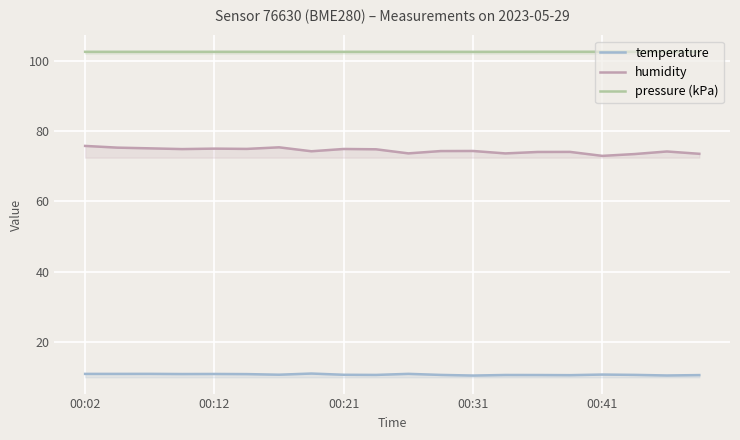

Which series has the widest spread of values?

humidity